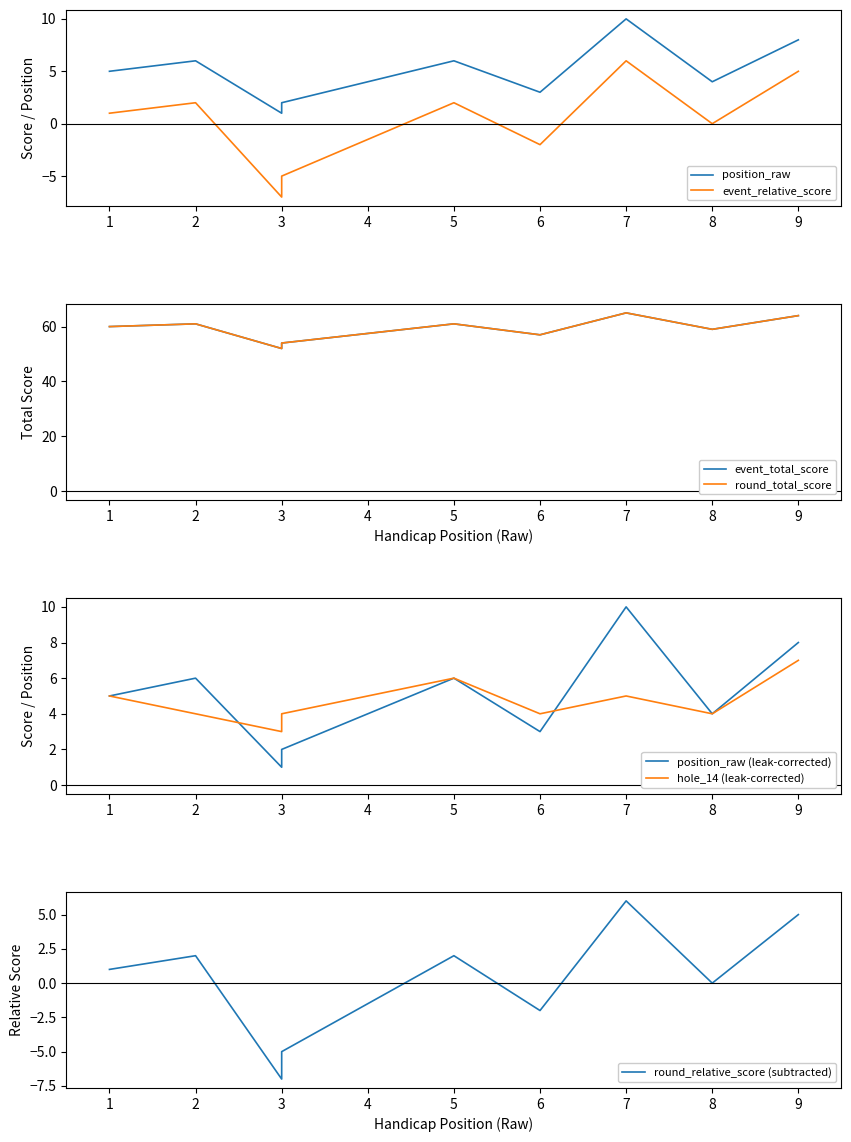

What is the value of the event_total_score point at the 7th from the left?

65